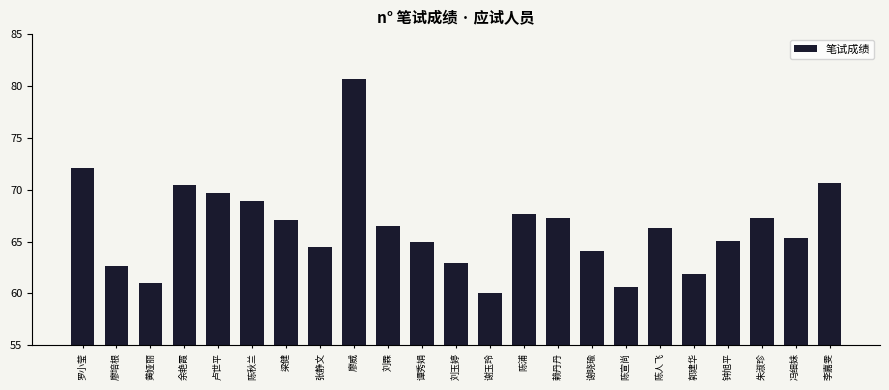

What is the difference between the maximum and minimum values?

20.7